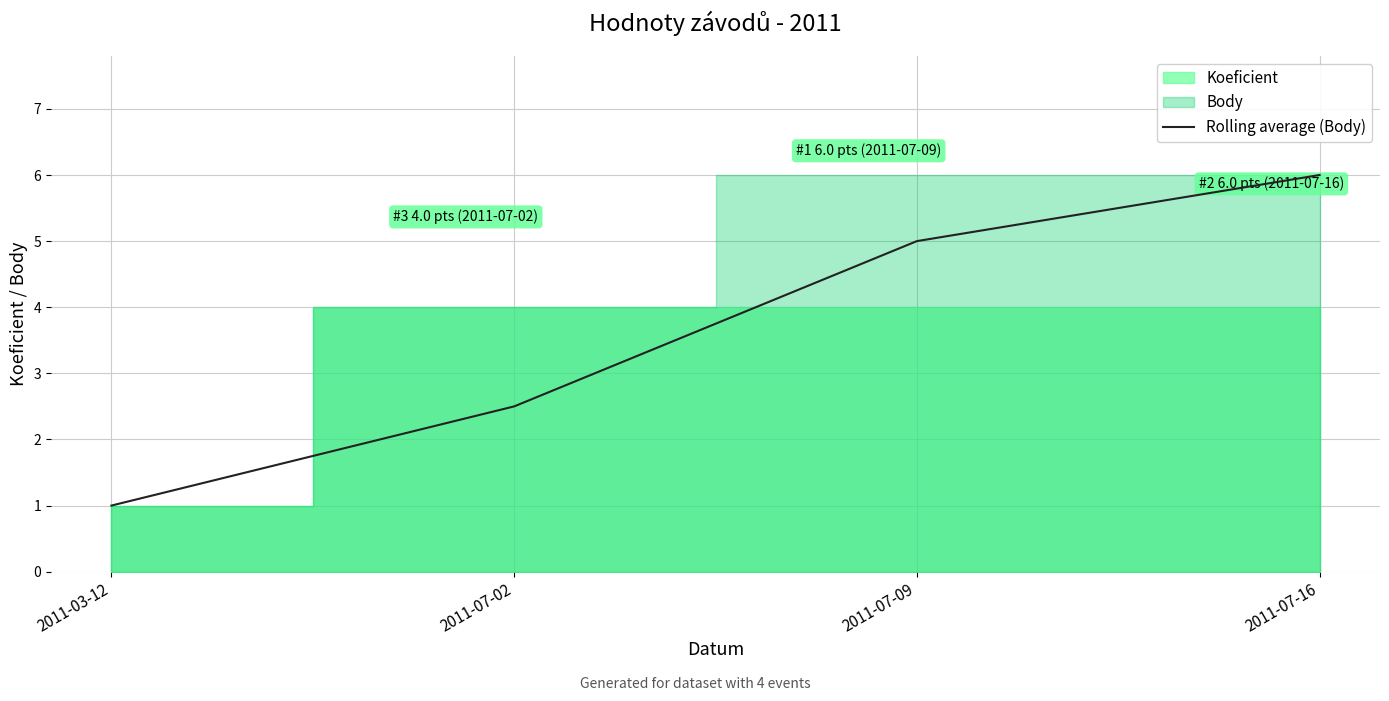

Rank the categories by Rolling average (Body) value from highest to lowest.

2011-07-16, 2011-07-09, 2011-07-02, 2011-03-12